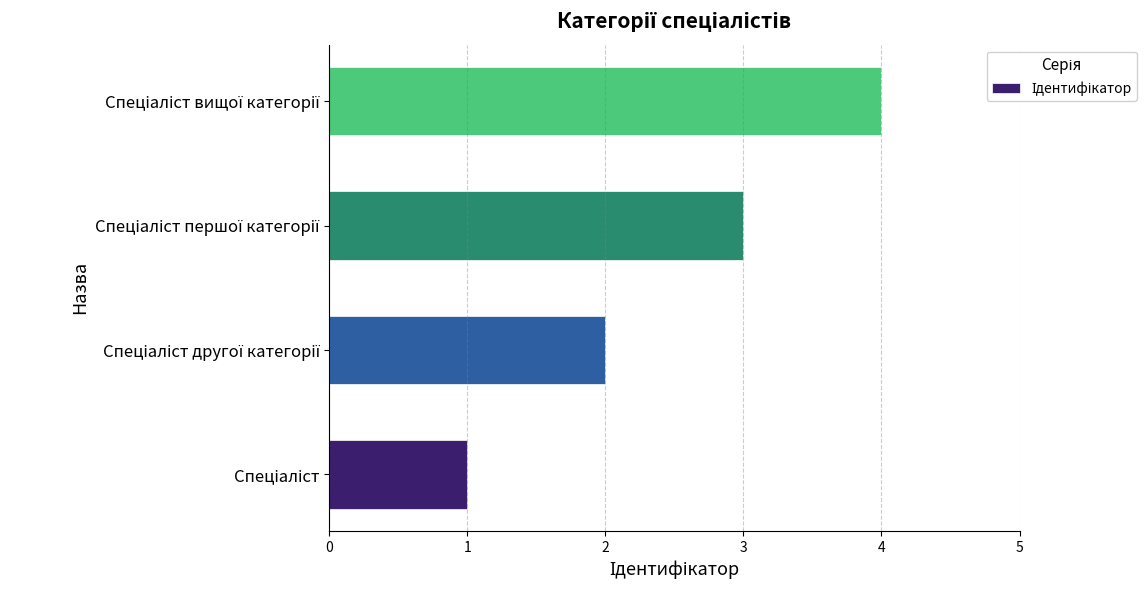

What is the greatest value displayed?

4